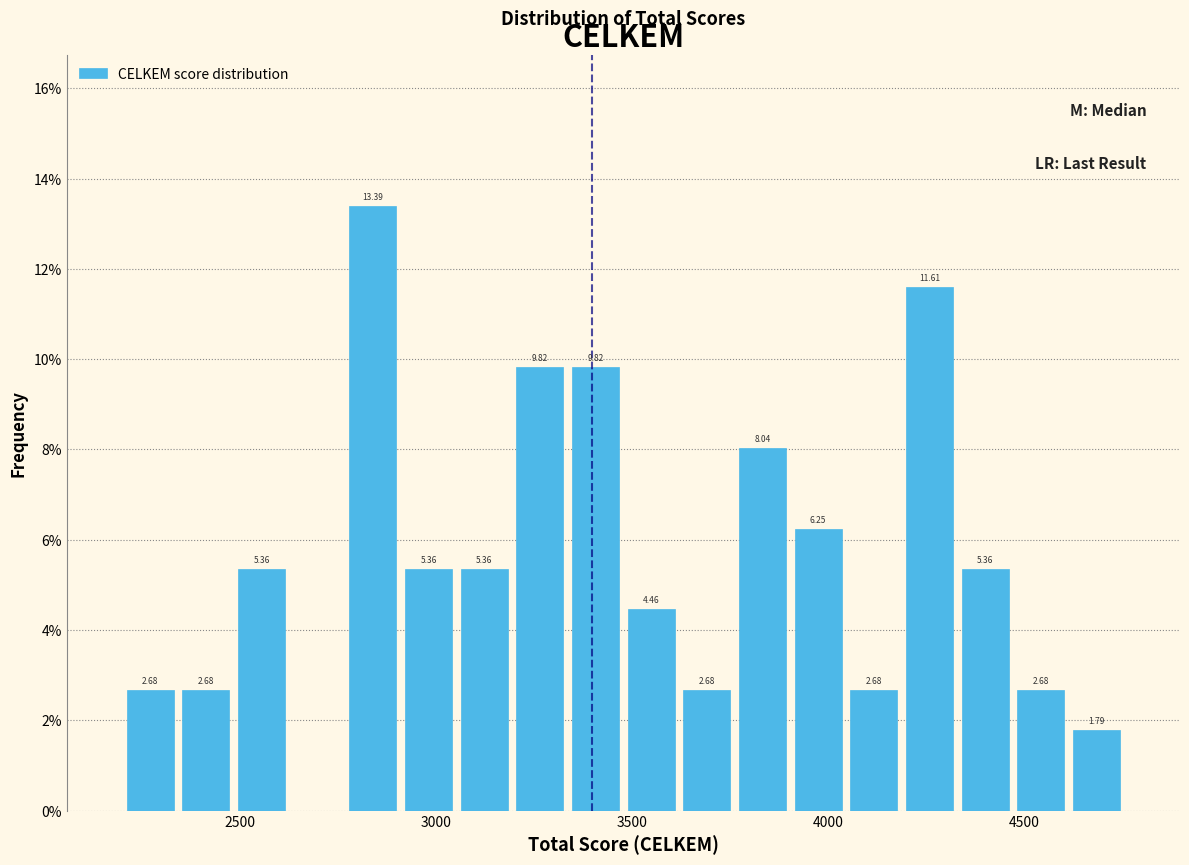

Read against the x-axis, roughly where is the centre of the tallest bar?

2850